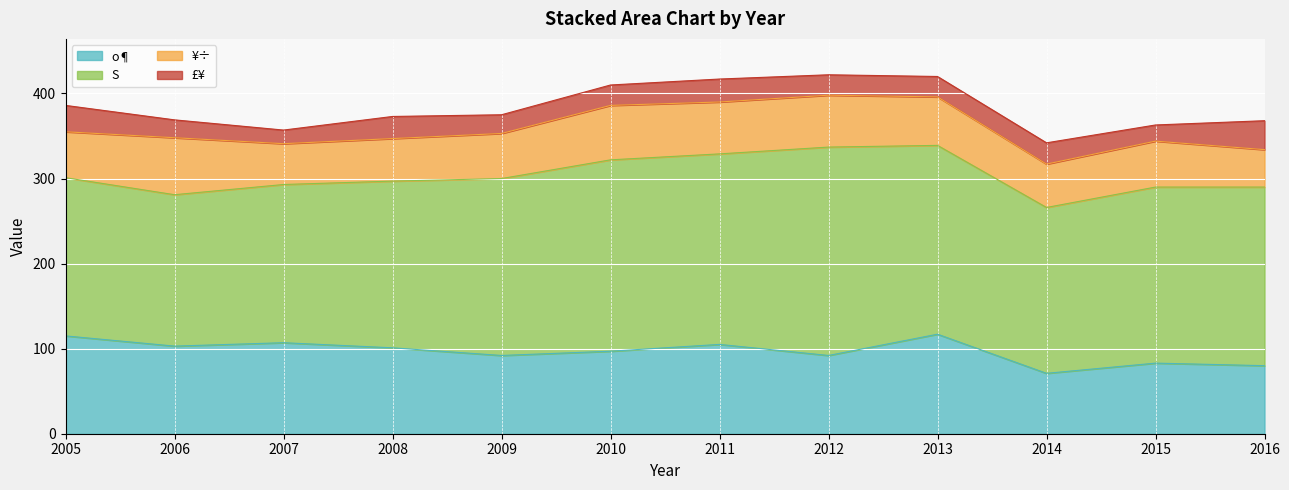

What is the total value across all series at 2007?

357